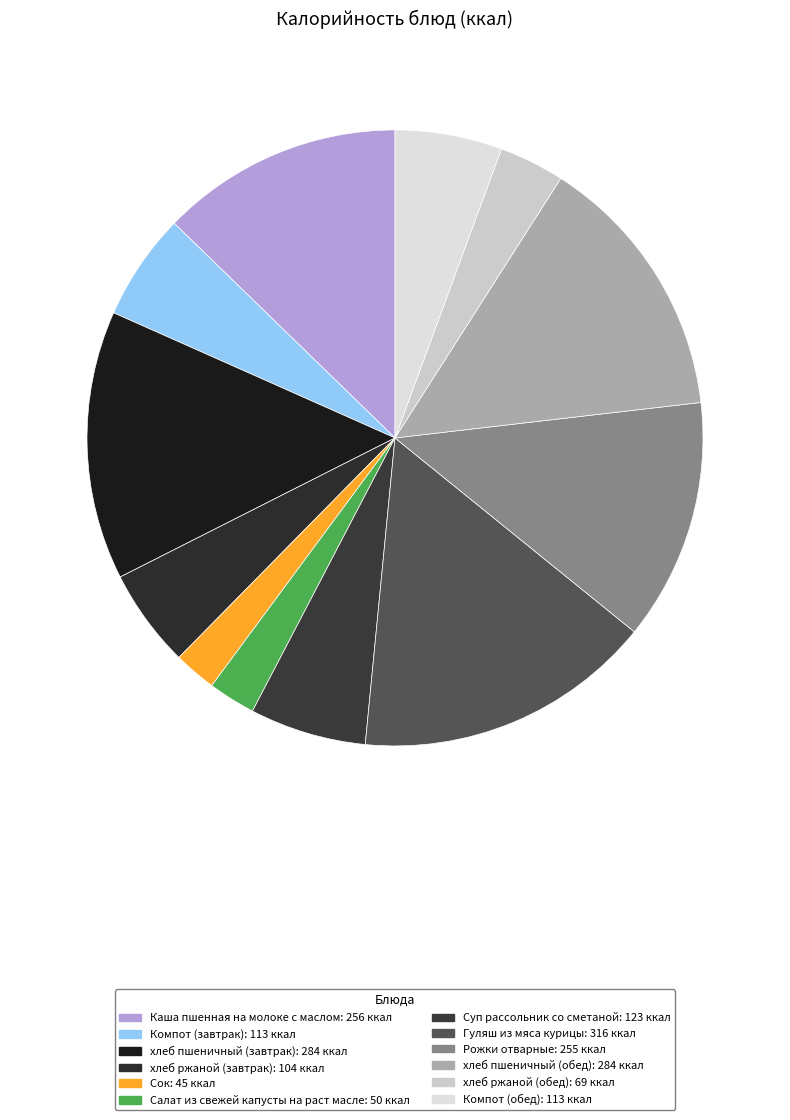

Which category has the biggest portion of the pie?

Гуляш из мяса курицы